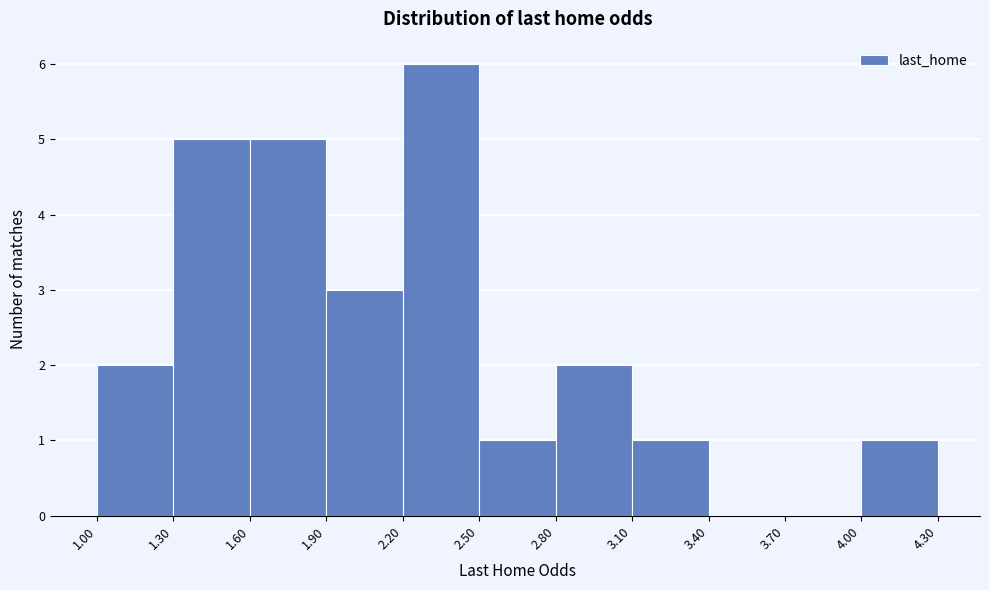

Reading left to right, transcribe this chart: for each bar, give the range it covers on the x-axis and its height. The values are not printed on the chart, so give them approximately, as read against the axis.

1.00 to 1.30: 2
1.30 to 1.60: 5
1.60 to 1.90: 5
1.90 to 2.20: 3
2.20 to 2.50: 6
2.50 to 2.80: 1
2.80 to 3.10: 2
3.10 to 3.40: 1
3.40 to 3.70: 0
3.70 to 4.00: 0
4.00 to 4.30: 1